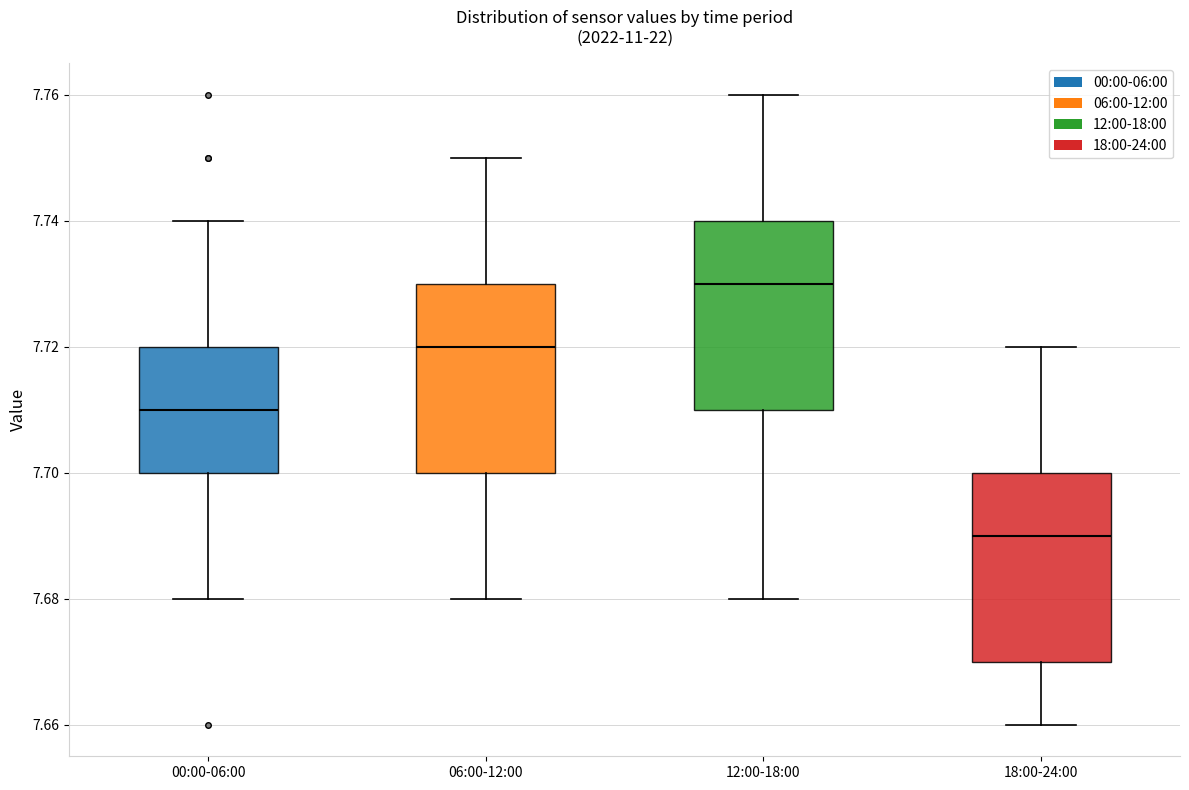

Reading left to right, transcribe this box plot: for each box, give where its median line is, the range the box spans, and where its two whiskers end, as read against the y-axis. The values are not printed on the chart, so give them approximately, as read against the axis.

00:00-06:00: median 7.71, box 7.70 to 7.72, whiskers 7.68 to 7.74
06:00-12:00: median 7.72, box 7.70 to 7.73, whiskers 7.68 to 7.75
12:00-18:00: median 7.73, box 7.71 to 7.74, whiskers 7.68 to 7.76
18:00-24:00: median 7.69, box 7.67 to 7.70, whiskers 7.66 to 7.72